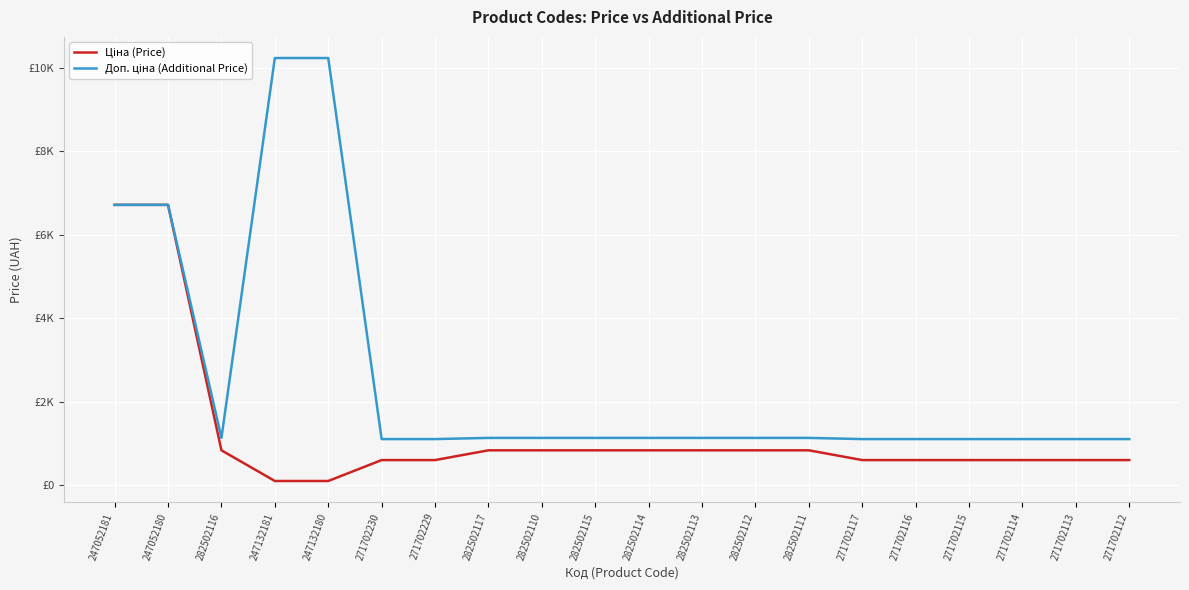

True or false: Ціна (Price) and Доп. ціна (Additional Price) intersect in this chart.

False